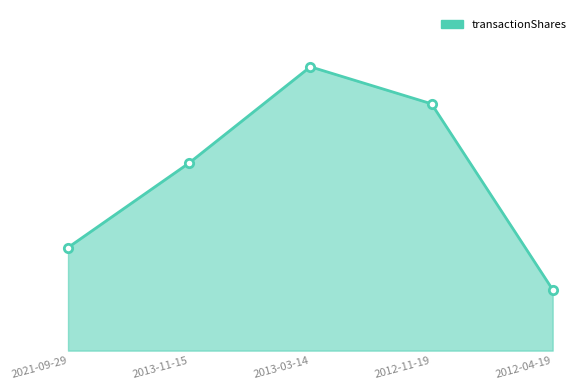

The chart shows a value of 23000000 at 2012-11-19. True or false?

True